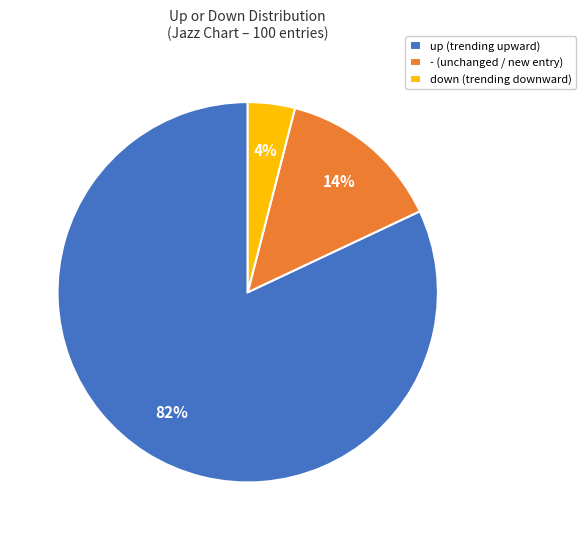

Is the sum of - (unchanged / new entry) and up (trending upward) greater than half?

Yes